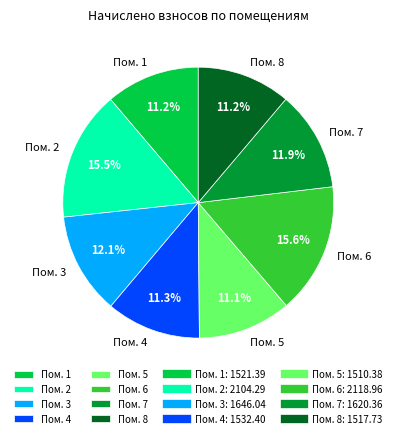

How many segments does this pie chart have?

8